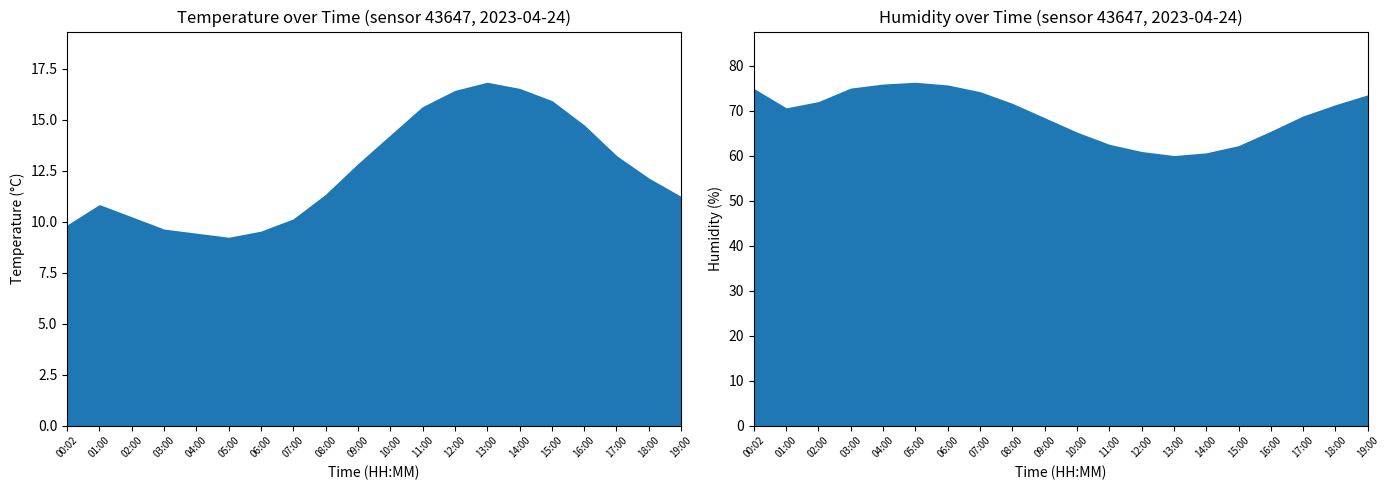

What is the average value of the temperature series?

12.5